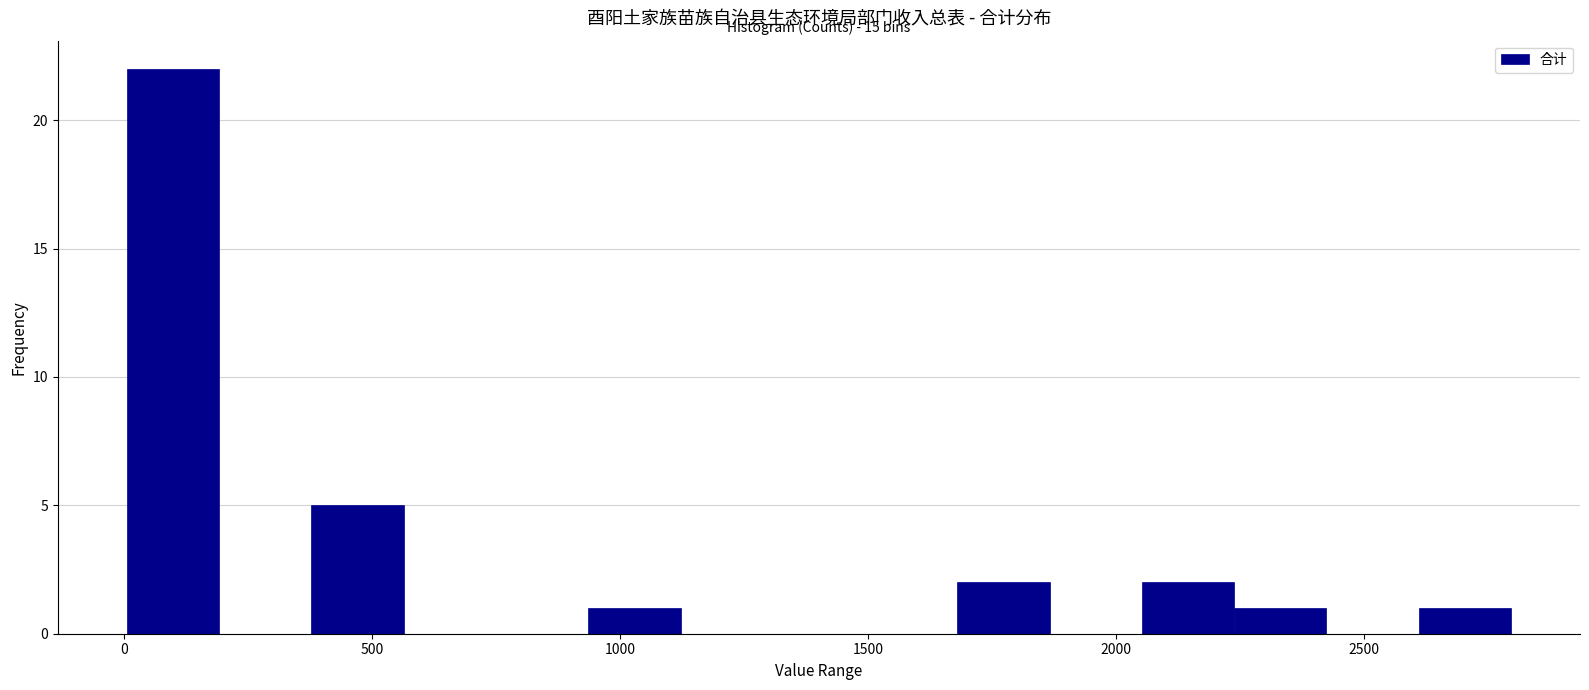

Around what value on the x-axis is the tallest bar? Give the approximate position of its centre, as read against the axis.

100